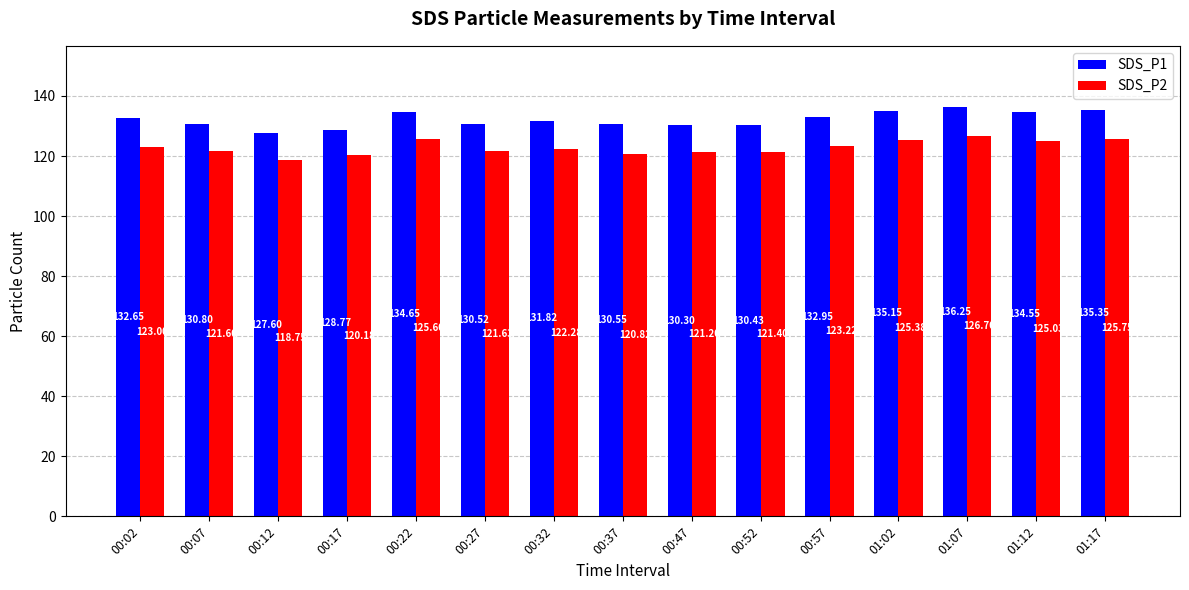

What is the maximum value for SDS_P2?

126.7